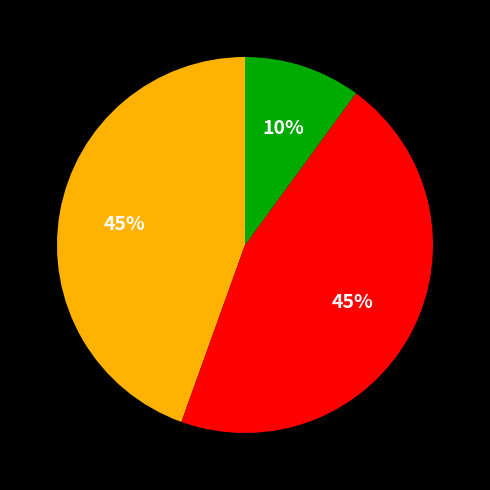

Is there a majority slice in this chart?

No